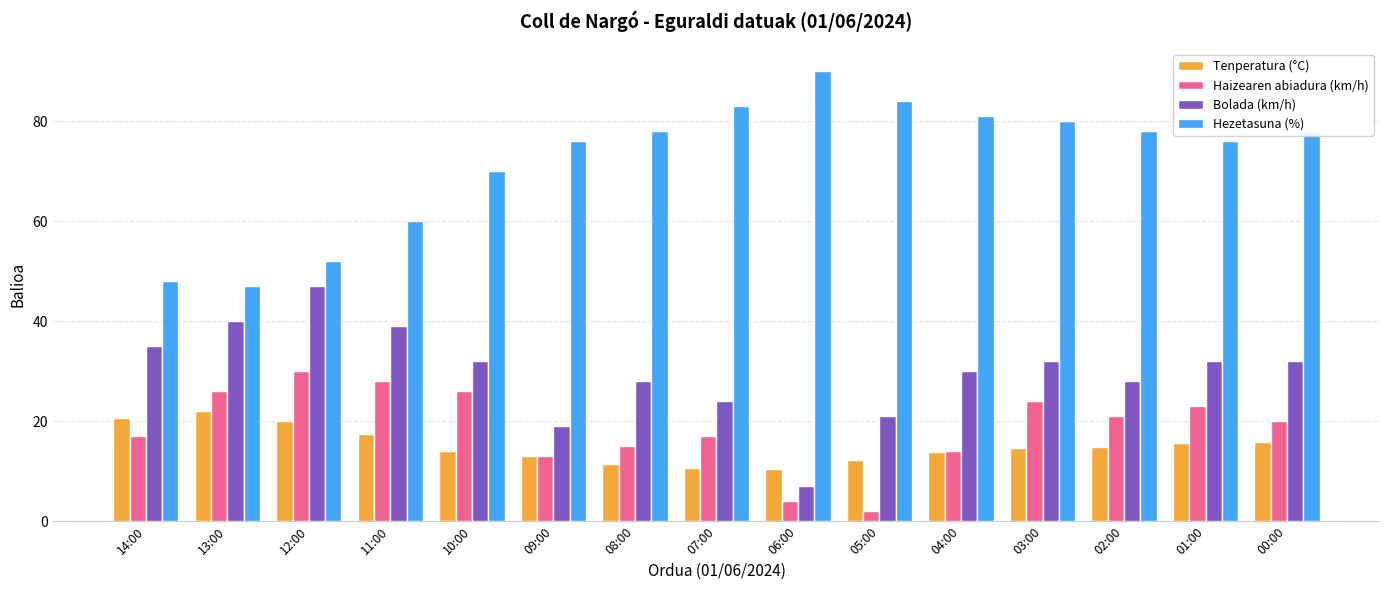

What is the label of the 13th bar from the right?

12:00